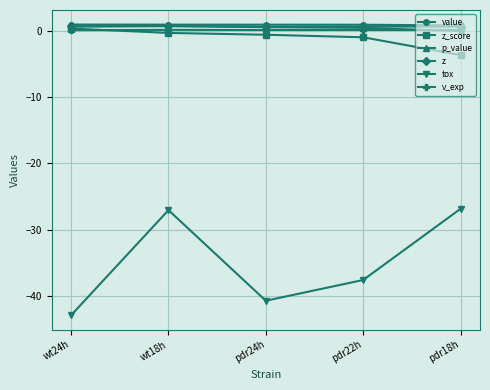

Read the z value at wt18h.

0.8